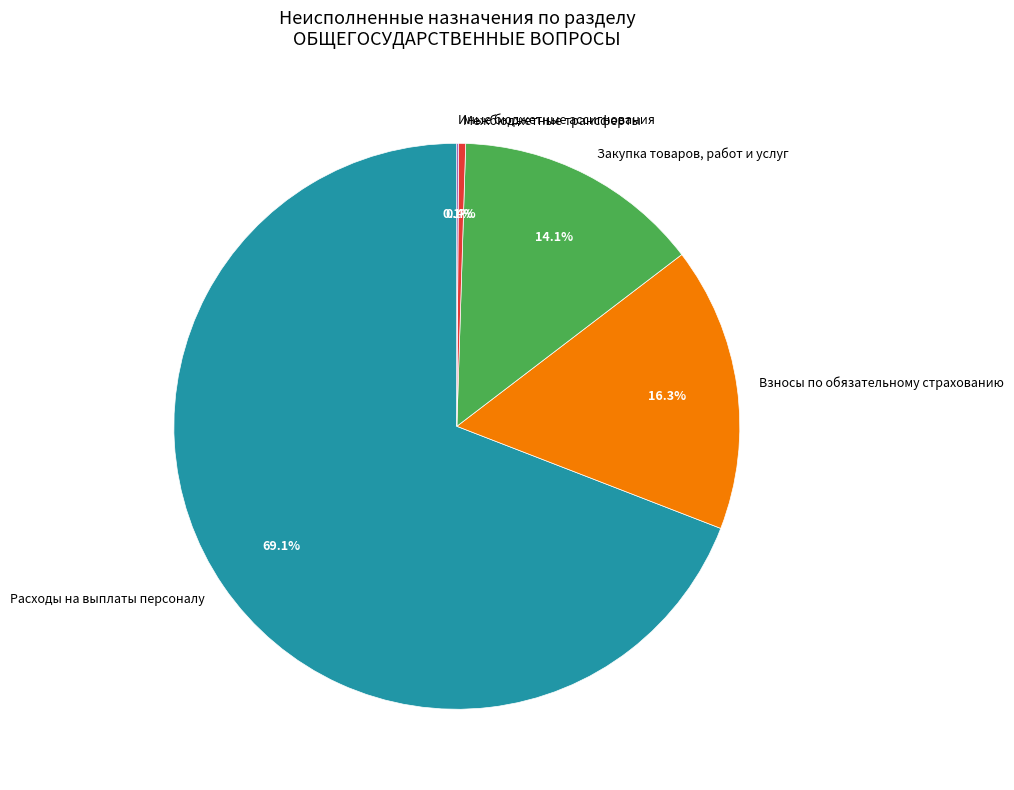

Which category accounts for the majority?

Расходы на выплаты персоналу